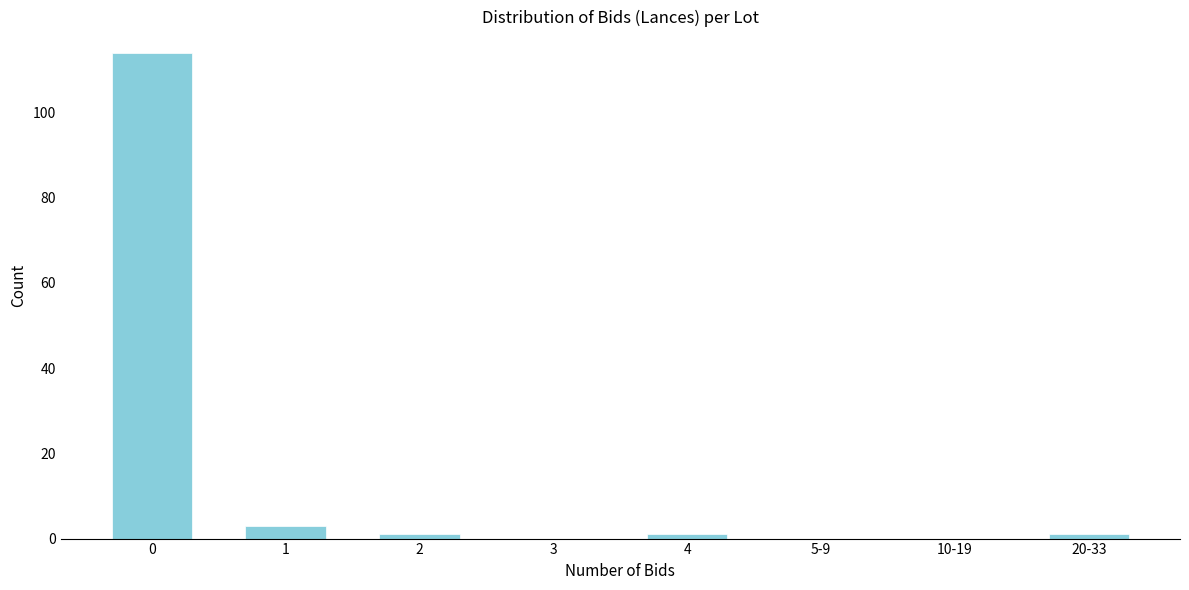

Reading left to right, list all the values displayed in this chart.

0=114	1=3	2=1	3=0	4=1	5-9=0	10-19=0	20-33=1